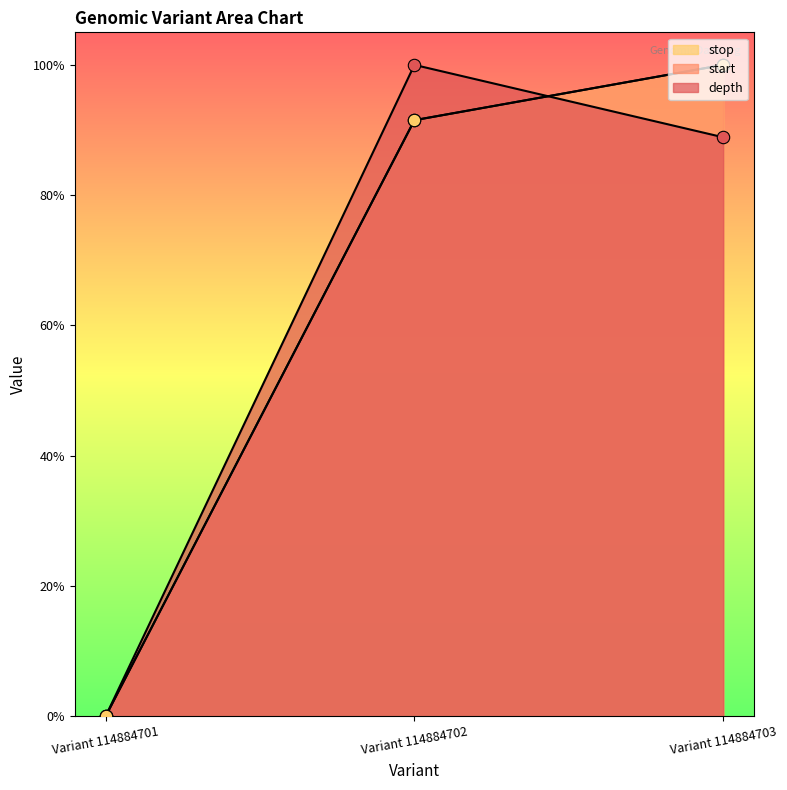

What are all the series names shown in the legend?

depth, start, stop